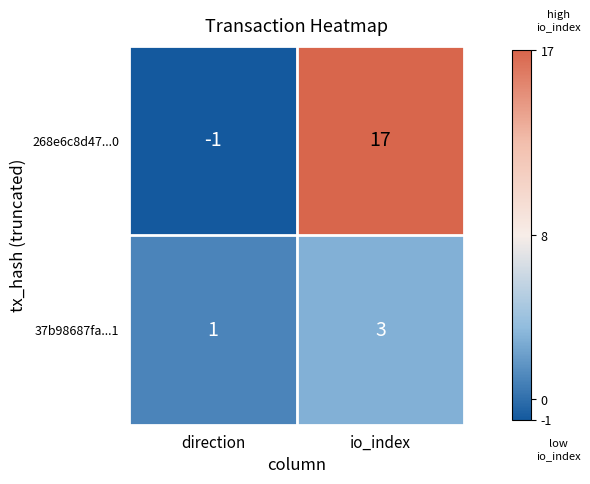

The 37b98687fa...1 series shows 3 at io_index. True or false?

True